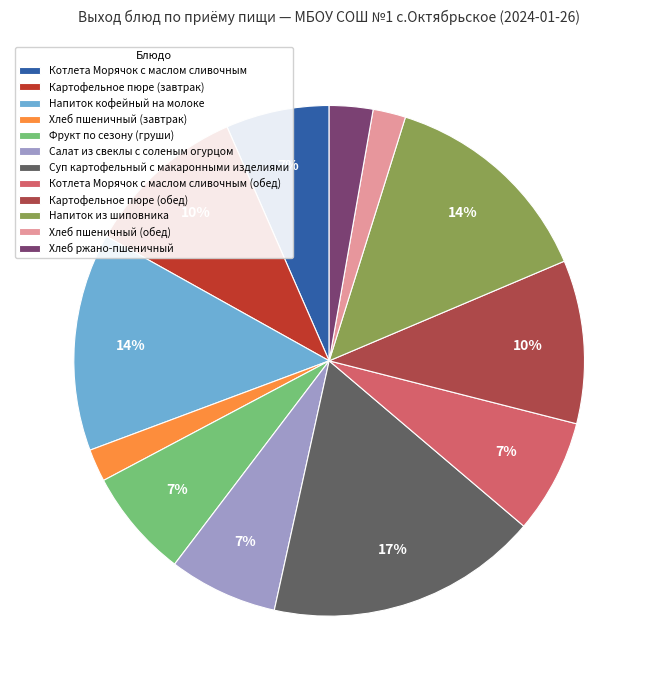

To the nearest percent, what is the average slice percentage?

8%